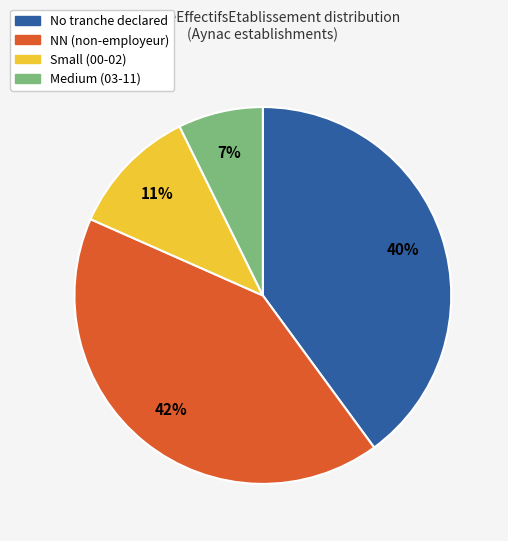

To the nearest percent, what is the average slice percentage?

25%